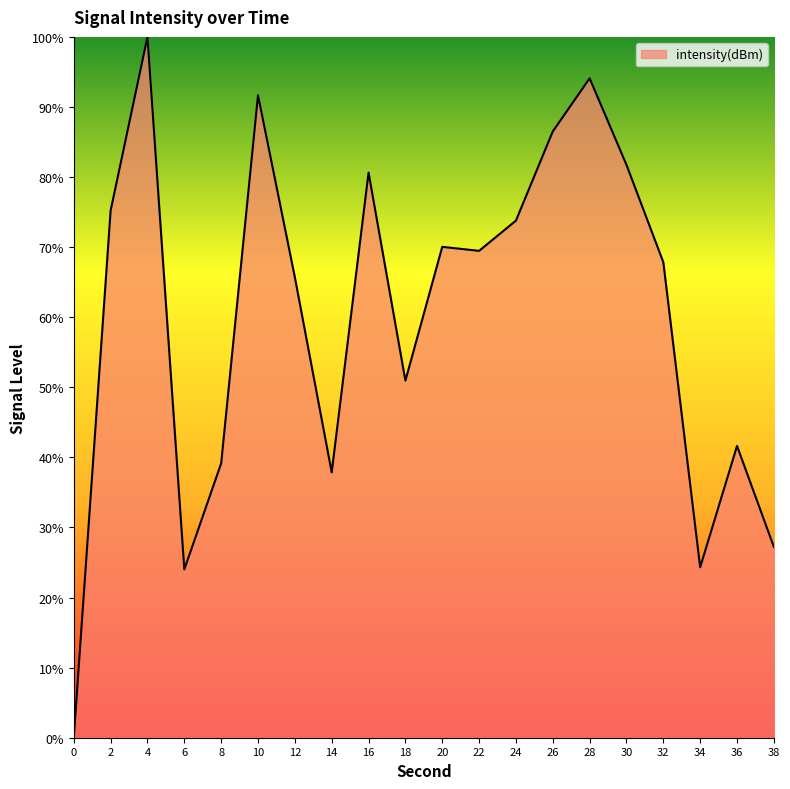

What is the change in value from 0 to 26?

+86.5